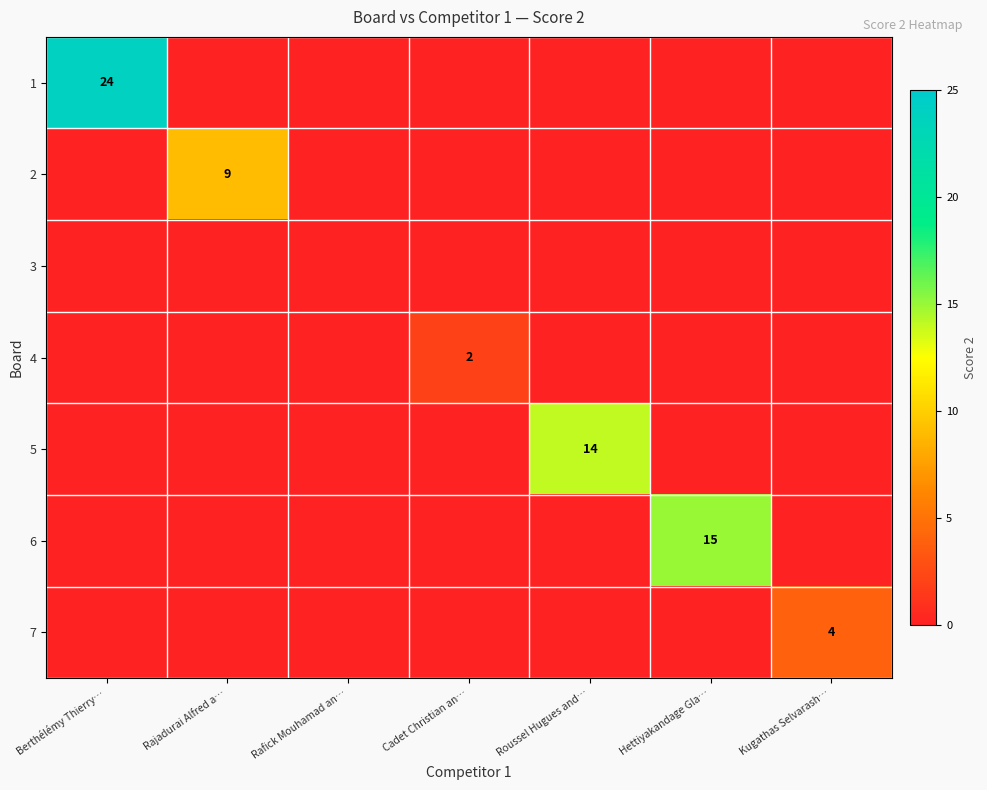

The value of 5 at Kugathas Selvarash… is 0. True or false?

True